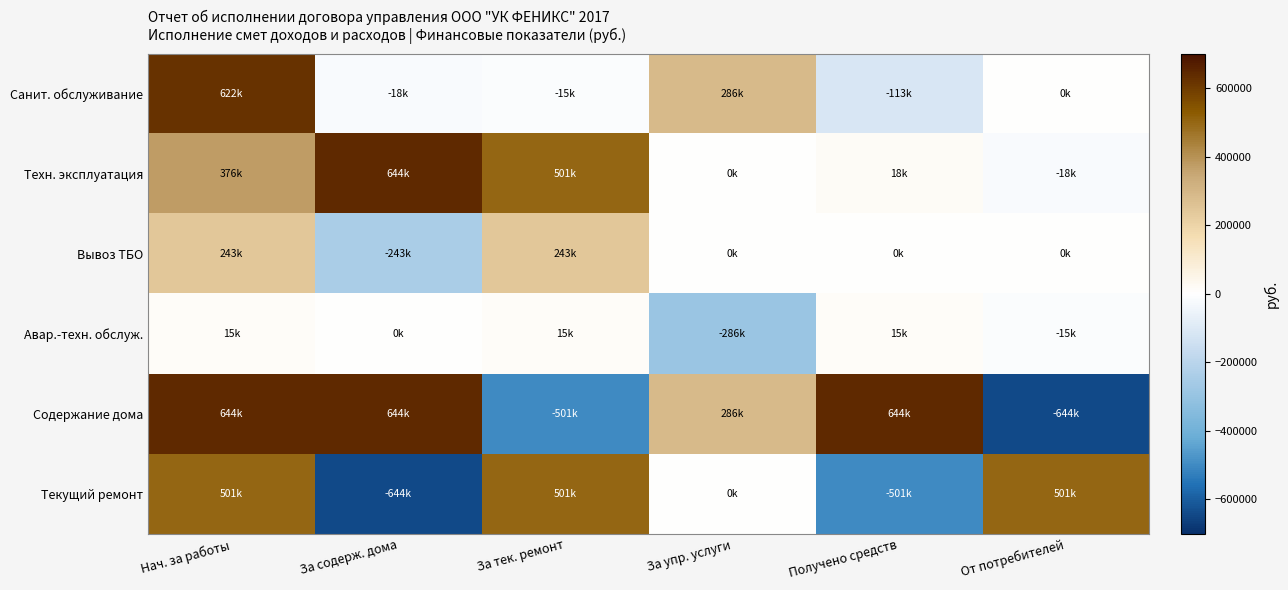

Reading left to right, list all the values displayed in this chart.

Санит. обслуживание: Нач. за работы=622376.0	За содерж. дома=-18000.0	За тек. ремонт=-14685.1	За упр. услуги=286112.3	Получено средств=-113066.6	От потребителей=0.0
Техн. эксплуатация: Нач. за работы=375939.3	За содерж. дома=643752.7	За тек. ремонт=500696.5	За упр. услуги=0.0	Получено средств=18000.0	От потребителей=-18000.0
Вывоз ТБО: Нач. за работы=243342.5	За содерж. дома=-243342.5	За тек. ремонт=243342.5	За упр. услуги=0.0	Получено средств=0.0	От потребителей=0.0
Авар.-техн. обслуж.: Нач. за работы=14685.1	За содерж. дома=0.0	За тек. ремонт=14685.1	За упр. услуги=-286112.3	Получено средств=14685.1	От потребителей=-14685.1
Содержание дома: Нач. за работы=643752.7	За содерж. дома=643752.7	За тек. ремонт=-500696.5	За упр. услуги=286112.3	Получено средств=643752.7	От потребителей=-643752.7
Текущий ремонт: Нач. за работы=500696.5	За содерж. дома=-643752.7	За тек. ремонт=500696.5	За упр. услуги=0.0	Получено средств=-500696.5	От потребителей=500696.5